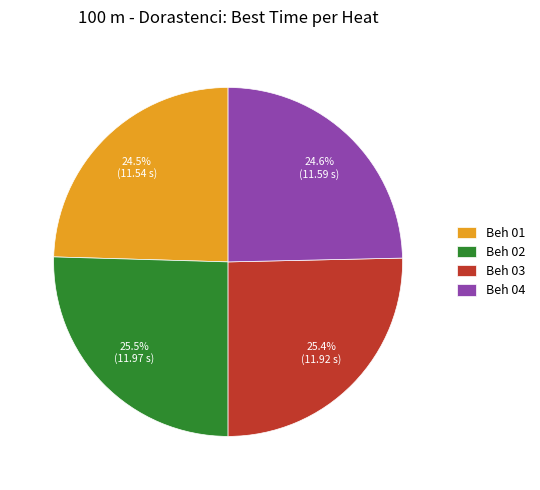

To the nearest percent, what is the combined percentage of Beh 04 and Beh 02?

50%